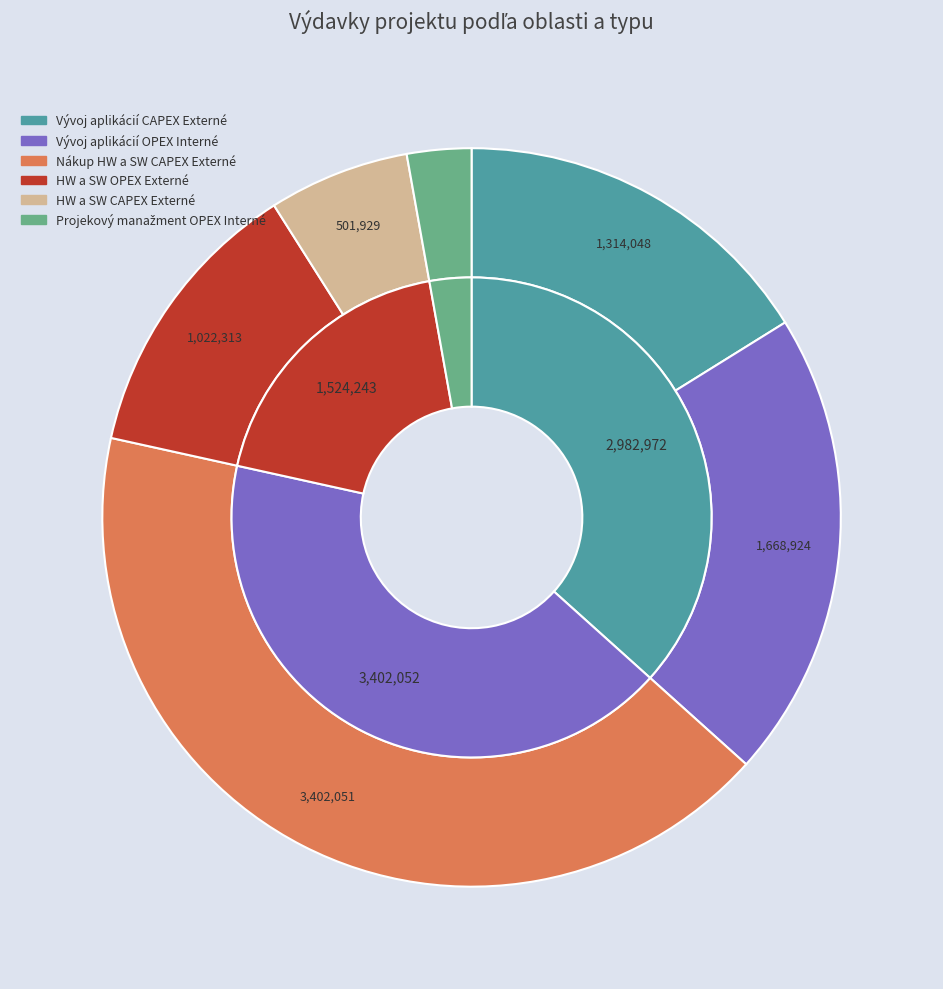

Approximately how many times larger is the value at Projekový manažment OPEX Interné compared to HW a SW OPEX Externé?

0.2